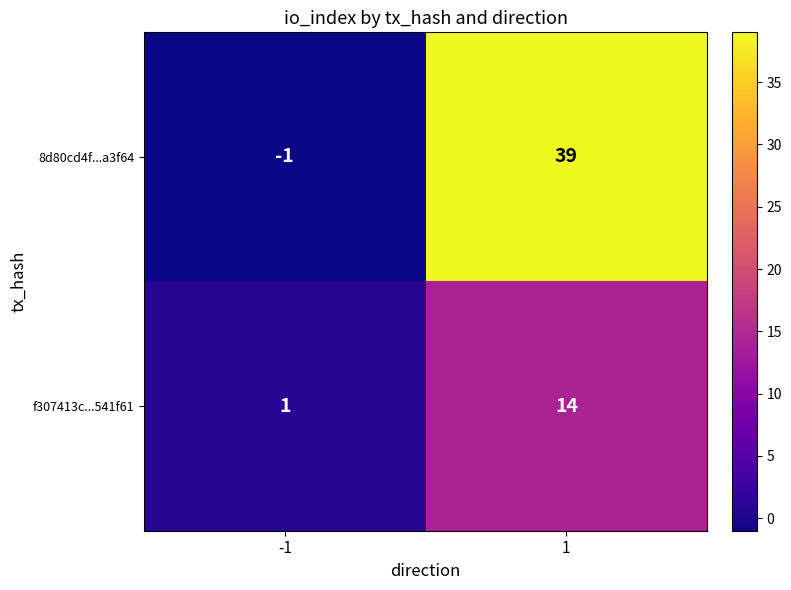

What value does the f307413c...541f61 series have at 1, to the nearest 5?

15